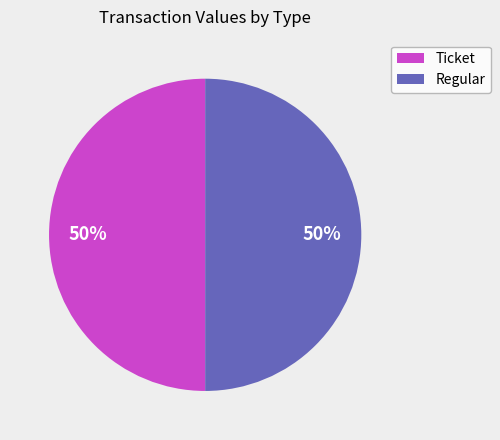

Count the number of slices in the pie.

2